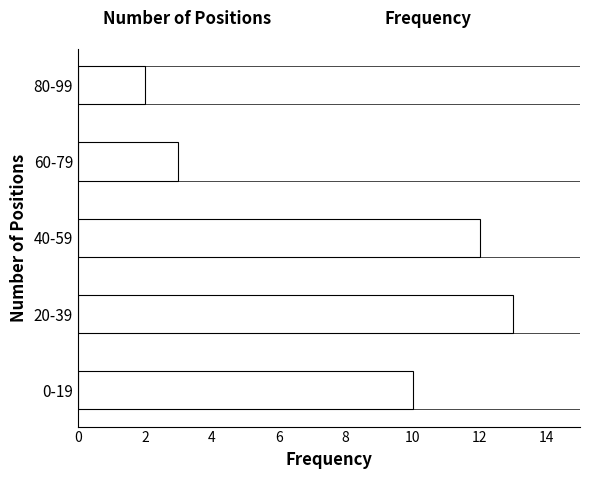

Reading bottom to top, list all the values displayed in this chart.

0-19=10	20-39=13	40-59=12	60-79=3	80-99=2